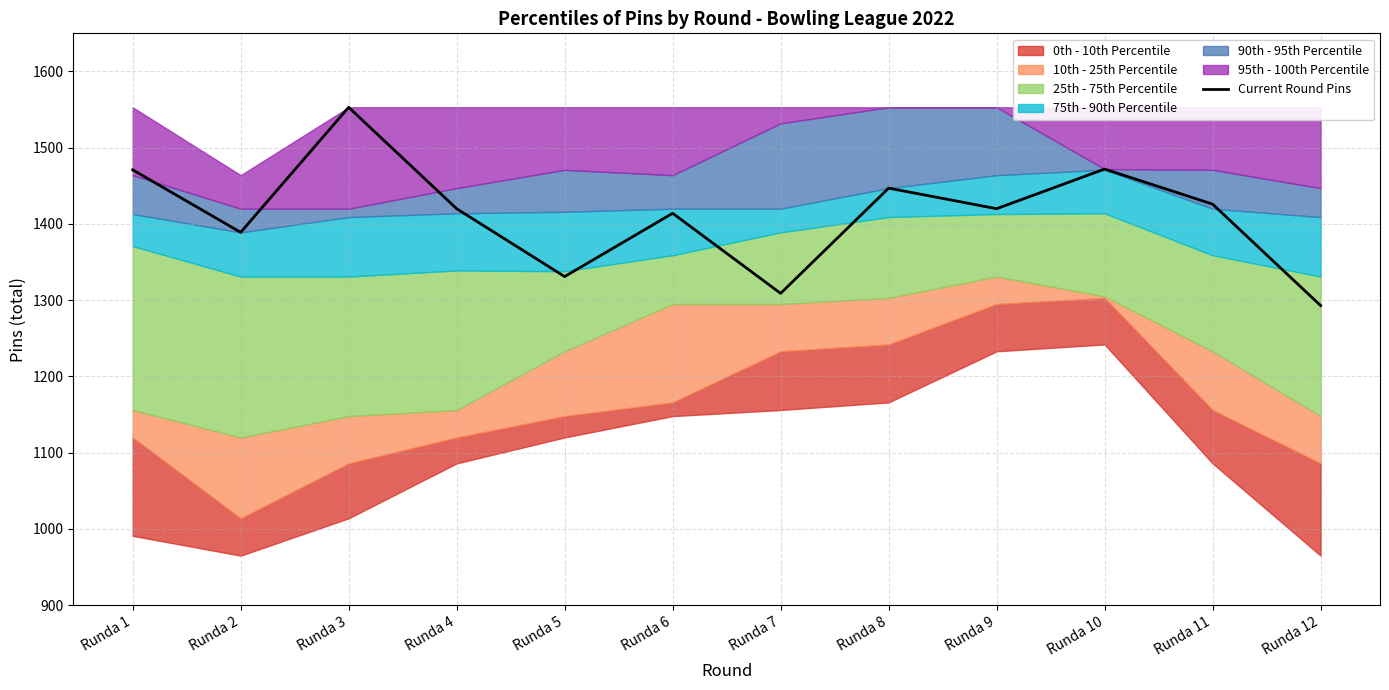

Which category has the highest value across all series?

Runda 3